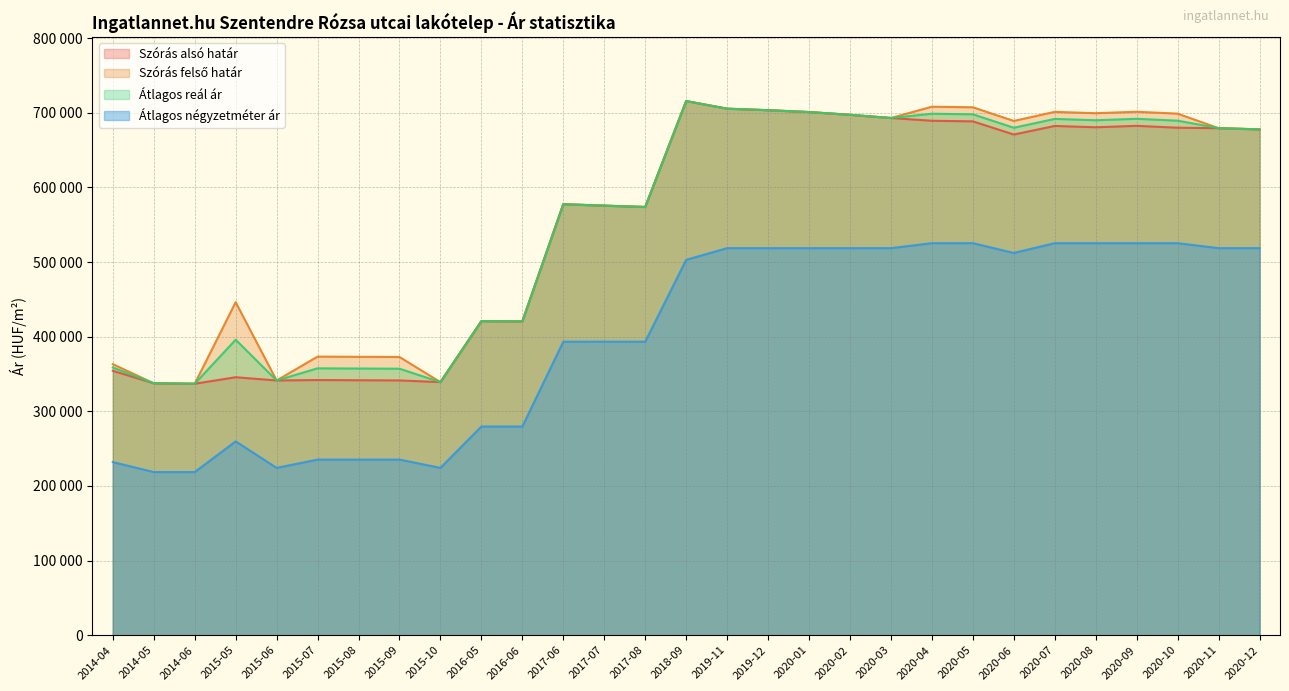

In Átlagos reál ár, how many points are higher than both neighbors (excluding endpoints)?

8